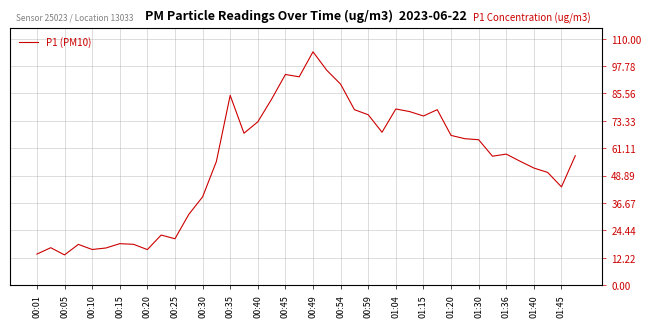

What is the minimum value shown in the chart?

13.4